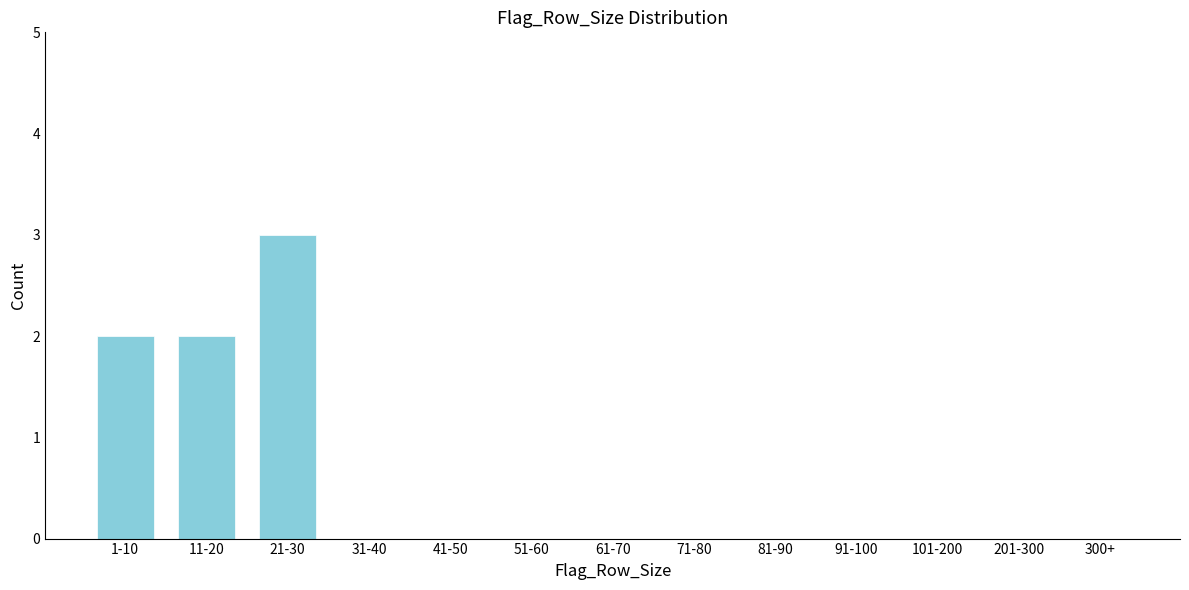

Reading left to right, extract all data points from this chart.

1-10=2	11-20=2	21-30=3	31-40=0	41-50=0	51-60=0	61-70=0	71-80=0	81-90=0	91-100=0	101-200=0	201-300=0	300+=0